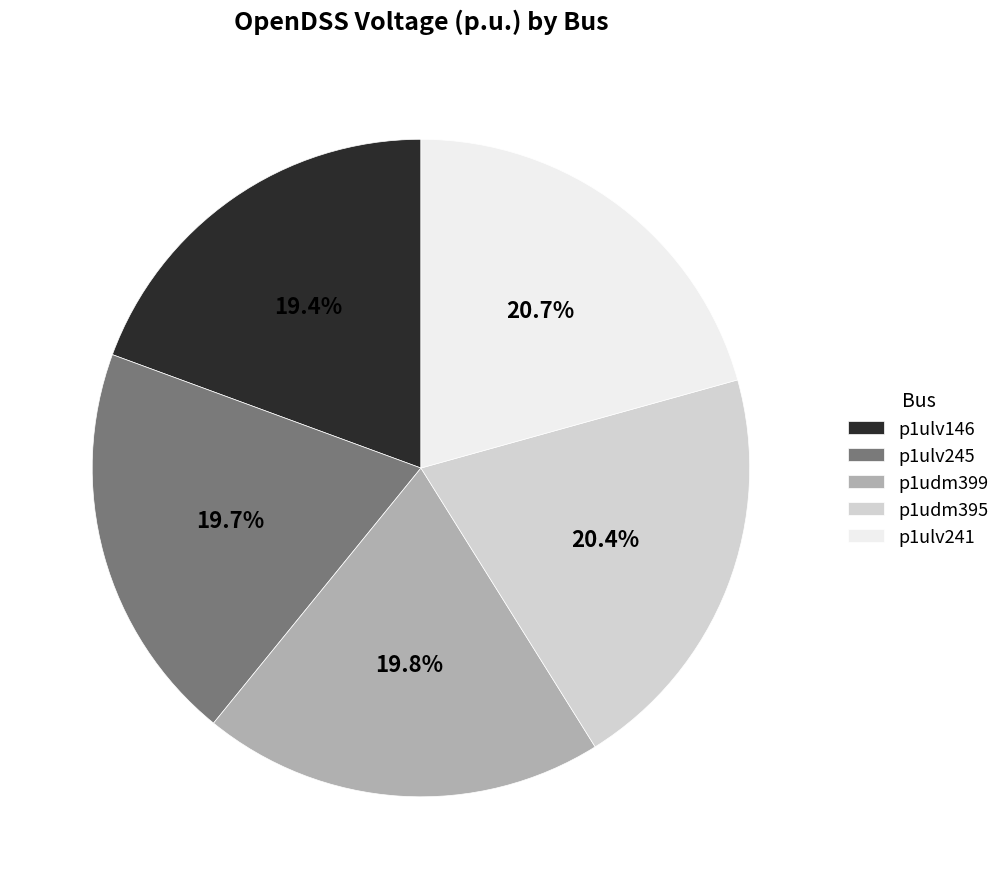

What portion of the pie excludes p1ulv245?

80.3%